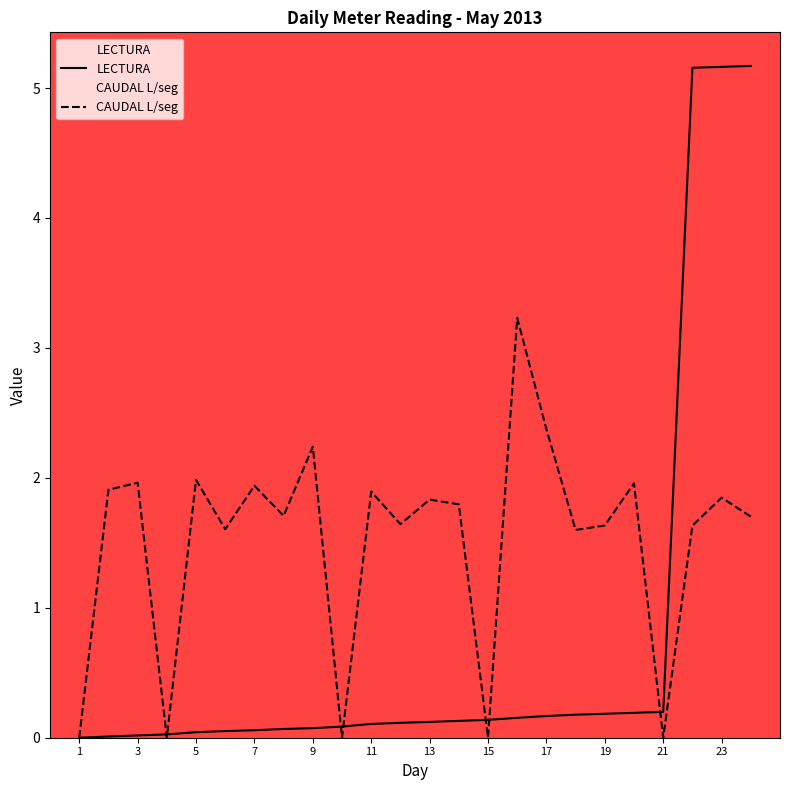

True or false: CAUDAL L/seg and LECTURA intersect in this chart.

True